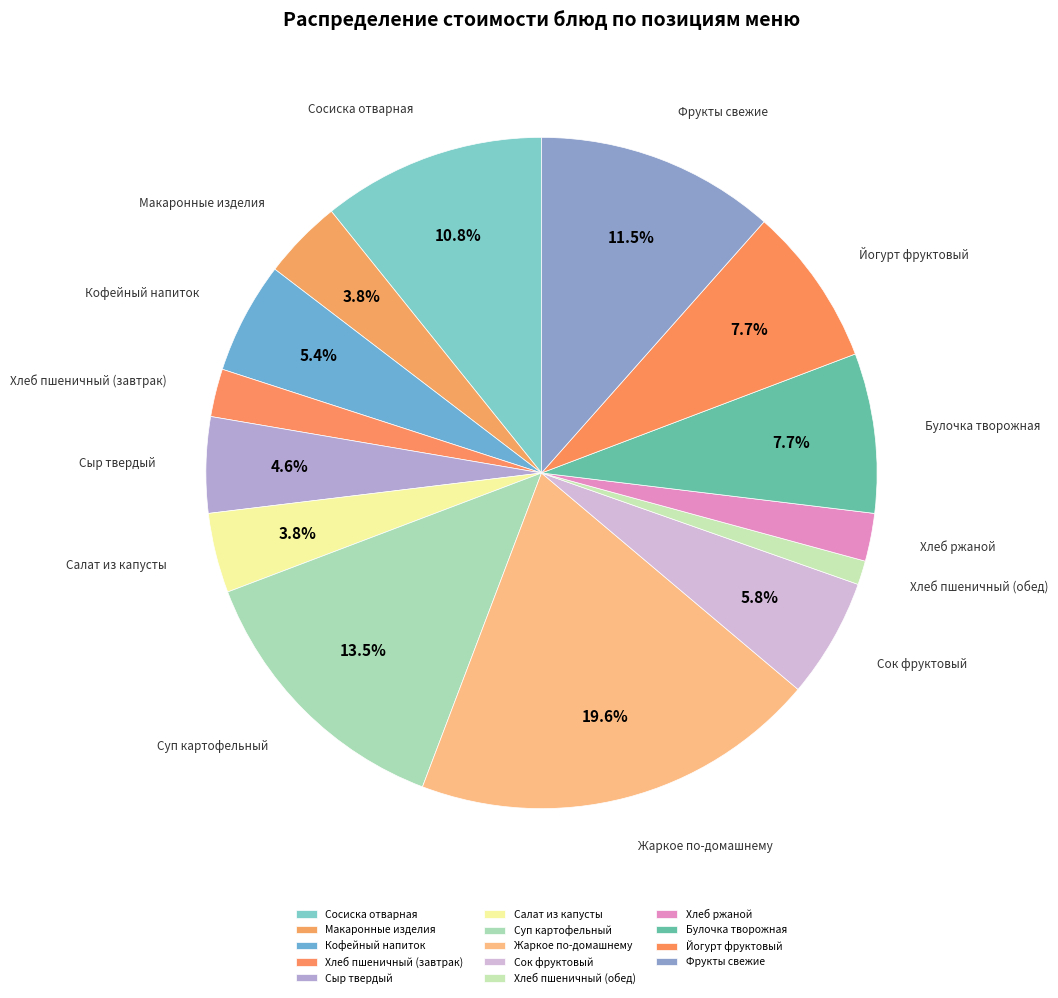

Which category has the biggest portion of the pie?

Жаркое по-домашнему